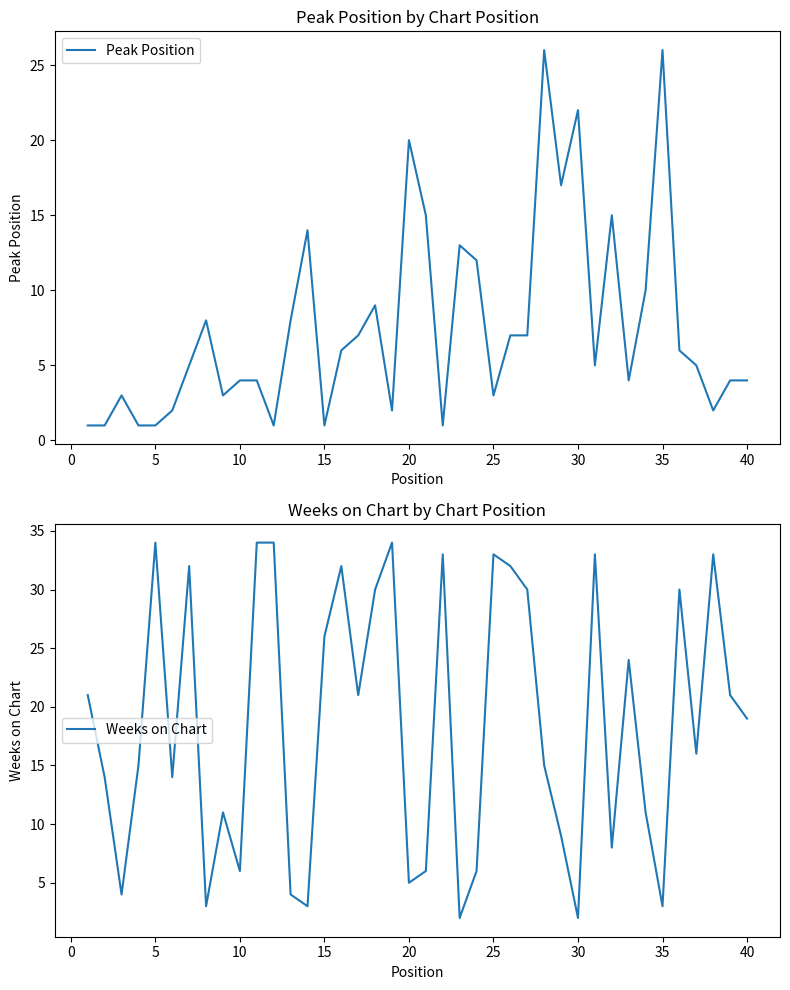

What is the maximum value for Peak Position?

26